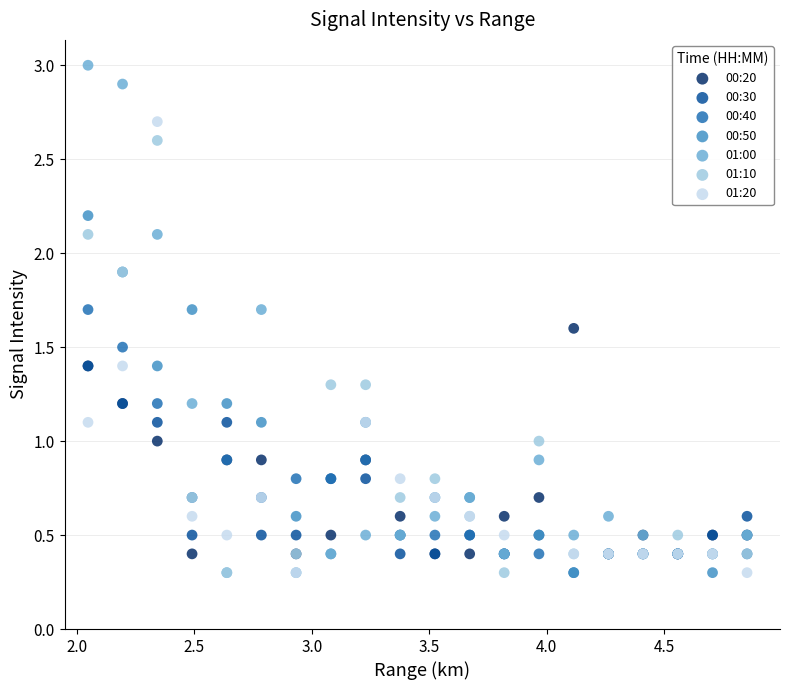

Which series contains the highest Y value?

01:00